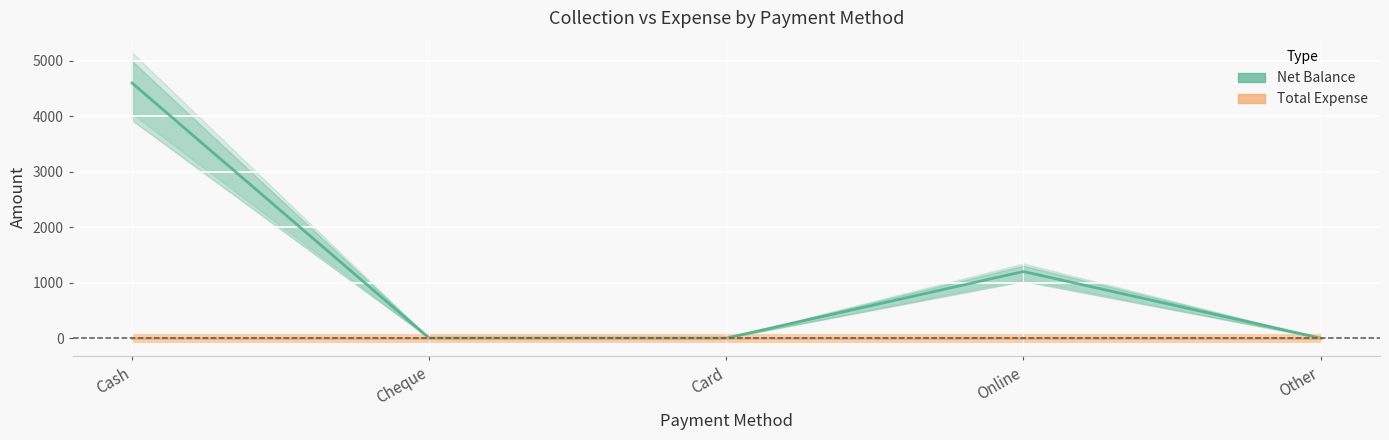

How many distinct data groups are displayed?

2